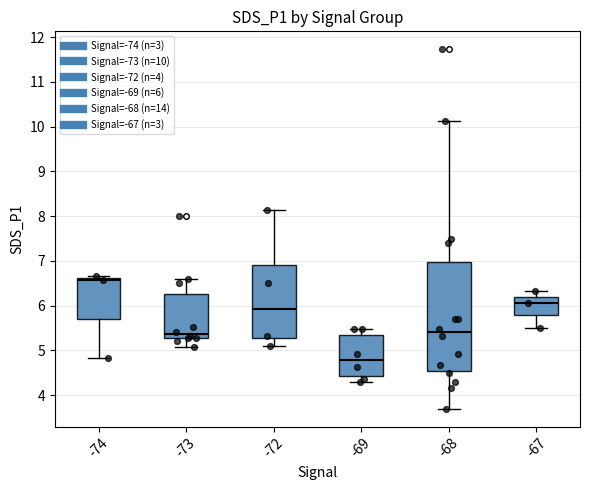

Reading left to right, transcribe this box plot: for each box, give where its median line is, the range the box spans, and where its two whiskers end, as read against the y-axis. The values are not printed on the chart, so give them approximately, as read against the axis.

-74: median 6.6 (just below the box's upper edge), box 5.7 to 6.6, whiskers 4.8 to 6.7
-73: median 5.4, box 5.3 to 6.3, whiskers 5.1 to 6.6
-72: median 5.9, box 5.3 to 6.9, whiskers 5.1 to 8.1
-69: median 4.8, box 4.4 to 5.3, whiskers 4.3 to 5.5
-68: median 5.4, box 4.5 to 7.0, whiskers 3.7 to 10.1
-67: median 6.1, box 5.8 to 6.2, whiskers 5.5 to 6.3